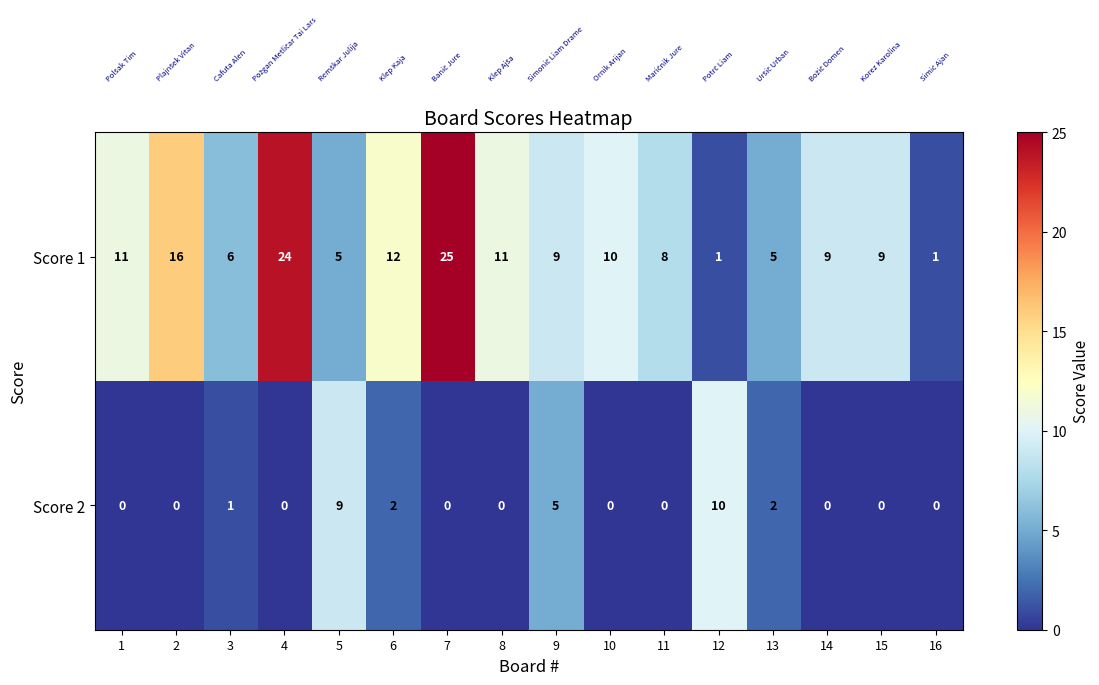

How many series are shown in this chart?

2